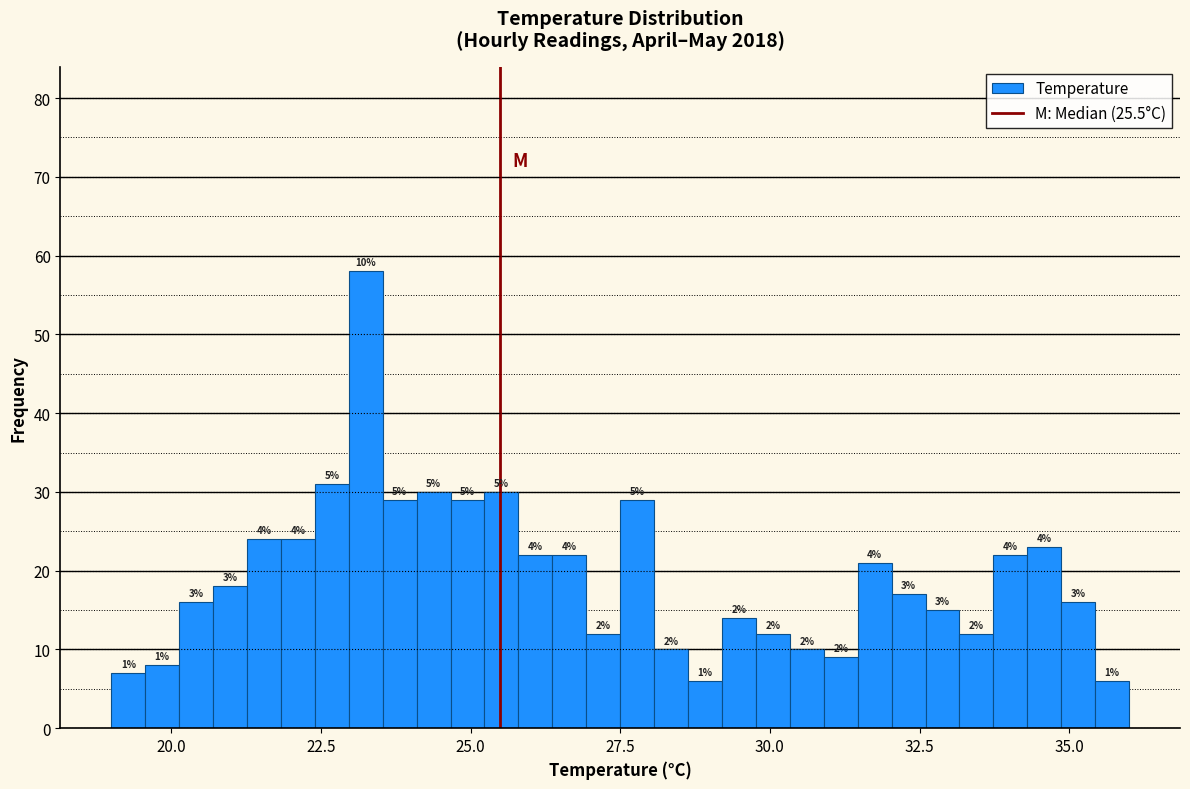

Read against the x-axis, roughly where is the centre of the tallest bar?

23.5